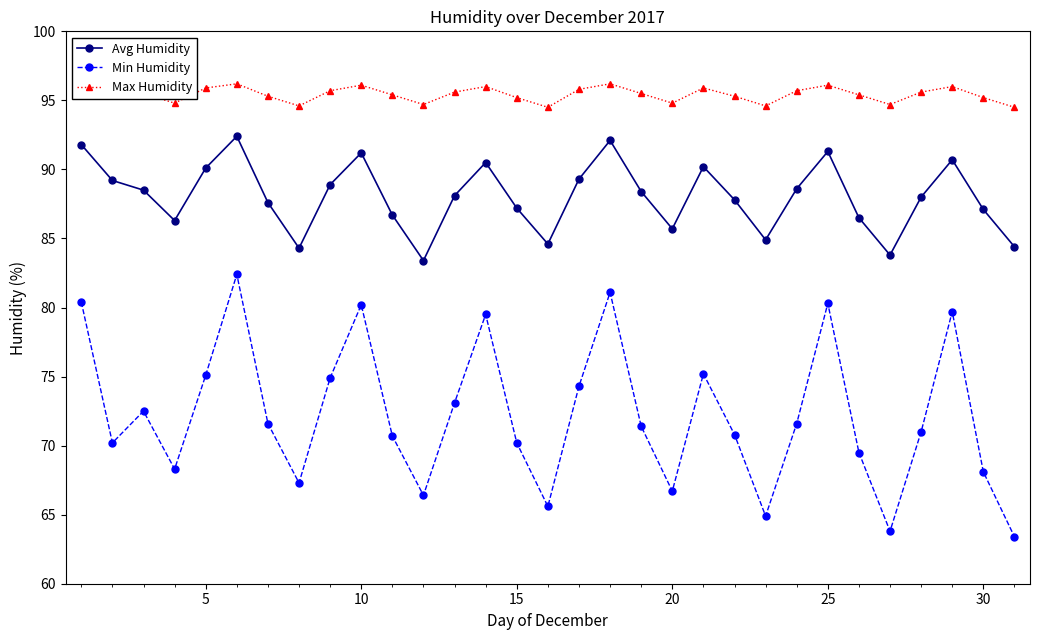

Which series has the largest total across all categories?

Max Humidity